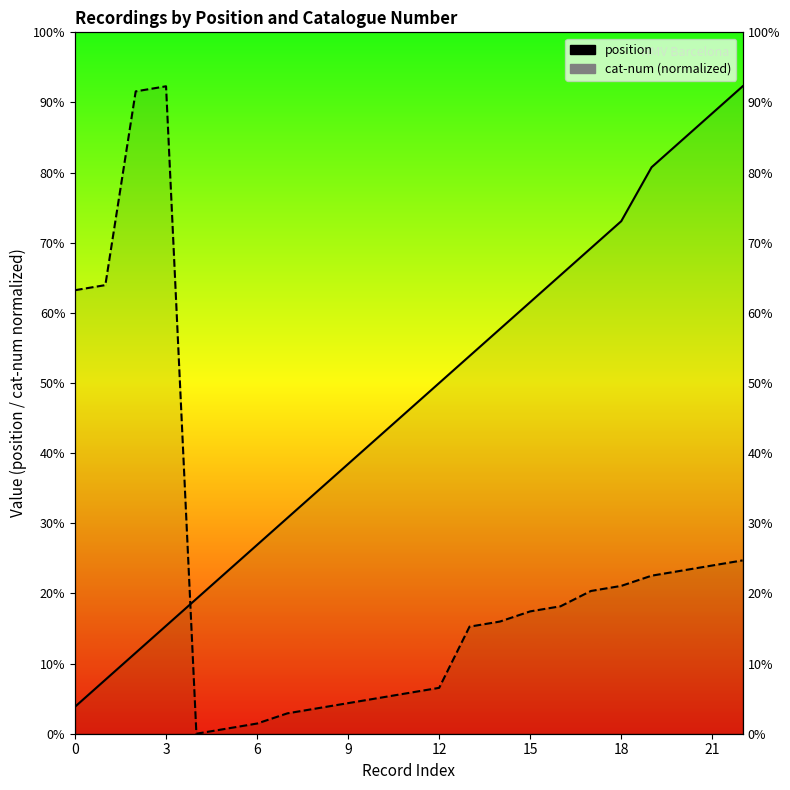

What is the sum of all position values?

280.0